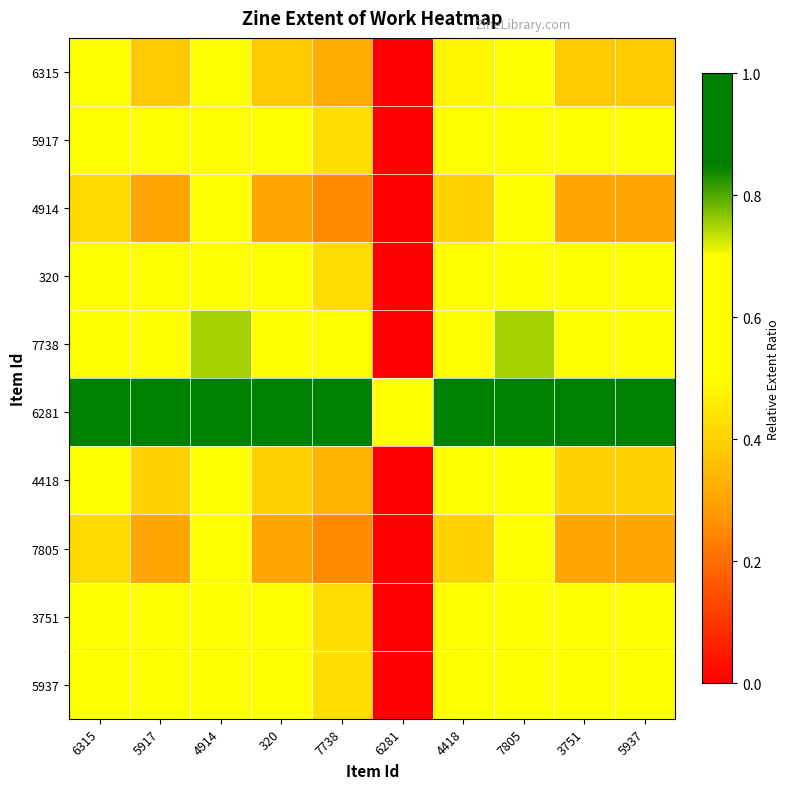

Reading right to left, what are all the values shown in this chart?

6315: 5937=0.4	3751=0.4	7805=0.6	4418=0.5	6281=0.0	7738=0.3	320=0.4	4914=0.6	5917=0.4	6315=0.5
5917: 5937=0.5	3751=0.5	7805=0.7	4418=0.6	6281=0.0	7738=0.4	320=0.5	4914=0.7	5917=0.5	6315=0.6
4914: 5937=0.3	3751=0.3	7805=0.5	4418=0.4	6281=0.0	7738=0.2	320=0.3	4914=0.5	5917=0.3	6315=0.4
320: 5937=0.5	3751=0.5	7805=0.7	4418=0.6	6281=0.0	7738=0.4	320=0.5	4914=0.7	5917=0.5	6315=0.6
7738: 5937=0.6	3751=0.6	7805=0.8	4418=0.7	6281=0.0	7738=0.5	320=0.6	4914=0.8	5917=0.6	6315=0.7
6281: 5937=1.0	3751=1.0	7805=1.0	4418=1.0	6281=0.5	7738=1.0	320=1.0	4914=1.0	5917=1.0	6315=1.0
4418: 5937=0.4	3751=0.4	7805=0.6	4418=0.5	6281=0.0	7738=0.3	320=0.4	4914=0.6	5917=0.4	6315=0.5
7805: 5937=0.3	3751=0.3	7805=0.5	4418=0.4	6281=0.0	7738=0.2	320=0.3	4914=0.5	5917=0.3	6315=0.4
3751: 5937=0.5	3751=0.5	7805=0.7	4418=0.6	6281=0.0	7738=0.4	320=0.5	4914=0.7	5917=0.5	6315=0.6
5937: 5937=0.5	3751=0.5	7805=0.7	4418=0.6	6281=0.0	7738=0.4	320=0.5	4914=0.7	5917=0.5	6315=0.6